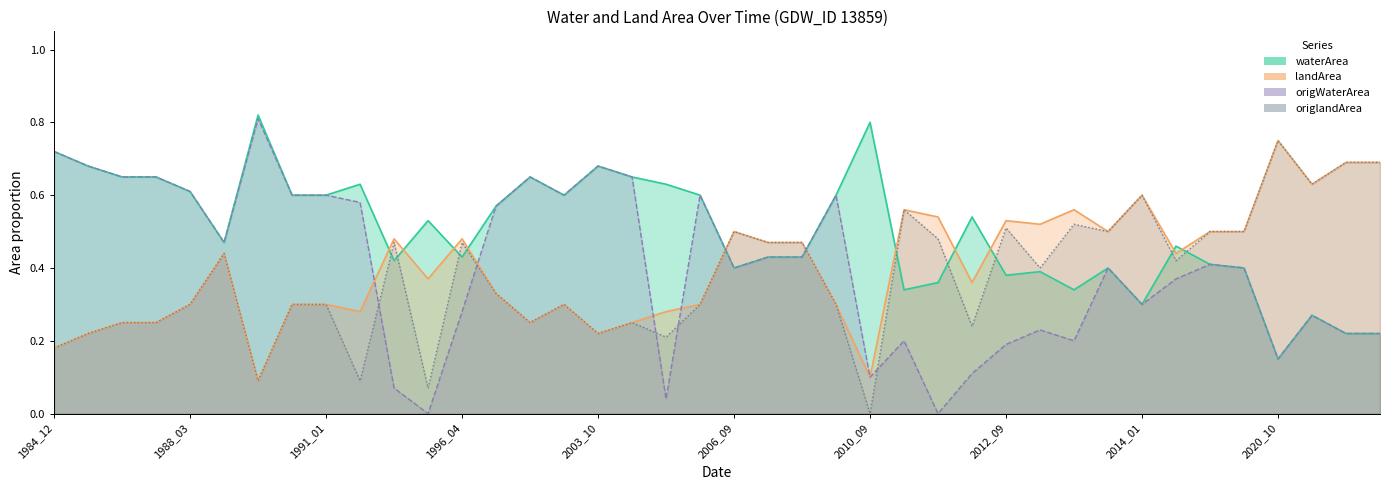

Reading left to right, transcribe all the data shown in this chart.

waterArea: 0.7	0.7	0.7	0.7	0.6	0.5	0.8	0.6	0.6	0.6	0.4	0.5	0.4	0.6	0.7	0.6	0.7	0.7	0.6	0.6	0.4	0.4	0.4	0.6	0.8	0.3	0.4	0.5	0.4	0.4	0.3	0.4	0.3	0.5	0.4	0.4	0.1	0.3	0.2	0.2
landArea: 0.2	0.2	0.2	0.2	0.3	0.4	0.1	0.3	0.3	0.3	0.5	0.4	0.5	0.3	0.2	0.3	0.2	0.2	0.3	0.3	0.5	0.5	0.5	0.3	0.1	0.6	0.5	0.4	0.5	0.5	0.6	0.5	0.6	0.4	0.5	0.5	0.8	0.6	0.7	0.7
origWaterArea: 0.7	0.7	0.7	0.7	0.6	0.5	0.8	0.6	0.6	0.6	0.1	0.0	0.3	0.6	0.7	0.6	0.7	0.7	0.0	0.6	0.4	0.4	0.4	0.6	0.1	0.2	0.0	0.1	0.2	0.2	0.2	0.4	0.3	0.4	0.4	0.4	0.1	0.3	0.2	0.2
origlandArea: 0.2	0.2	0.2	0.2	0.3	0.4	0.1	0.3	0.3	0.1	0.5	0.1	0.5	0.3	0.2	0.3	0.2	0.2	0.2	0.3	0.5	0.5	0.5	0.3	0.0	0.6	0.5	0.2	0.5	0.4	0.5	0.5	0.6	0.4	0.5	0.5	0.8	0.6	0.7	0.7